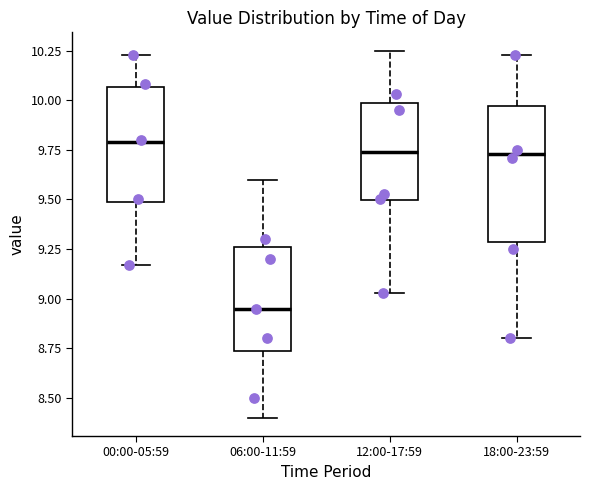

Reading left to right, read every box against the y-axis: the position of its median line, the range the box covers, and the ends of its whiskers. The values are not printed on the chart, so give them approximately, as read against the axis.

00:00-05:59: median 9.80, box 9.50 to 10.05, whiskers 9.15 to 10.25
06:00-11:59: median 8.95, box 8.75 to 9.25, whiskers 8.40 to 9.60
12:00-17:59: median 9.75, box 9.50 to 10.00, whiskers 9.05 to 10.25
18:00-23:59: median 9.75, box 9.30 to 9.95, whiskers 8.80 to 10.25